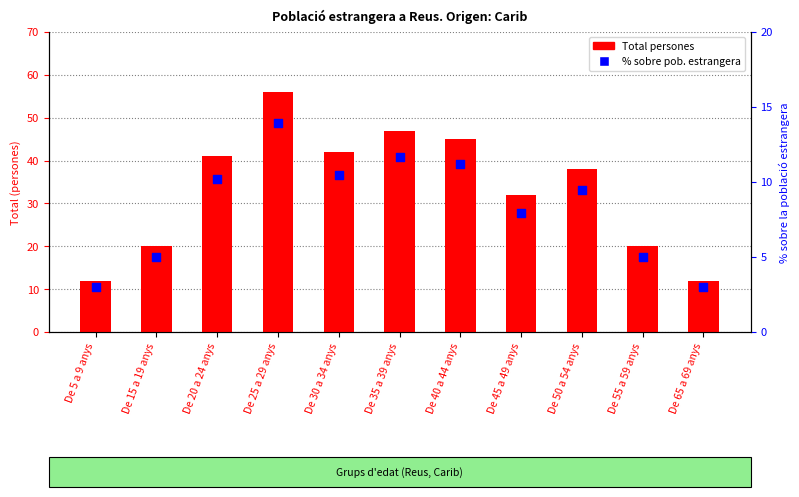

Which series has the largest Y range (max minus min)?

Total persones